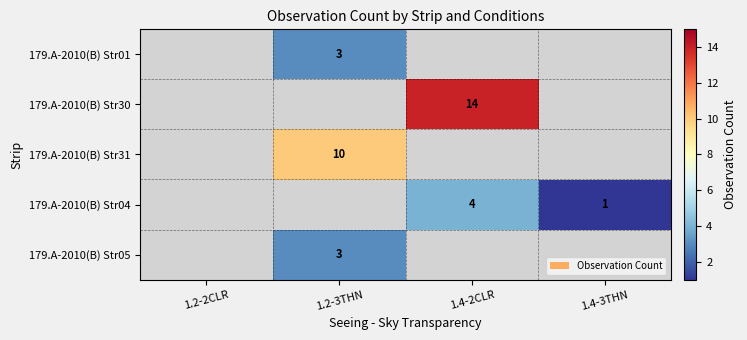

The 179.A-2010(B) Str04 series shows 1 at 1.4-3THN. True or false?

True